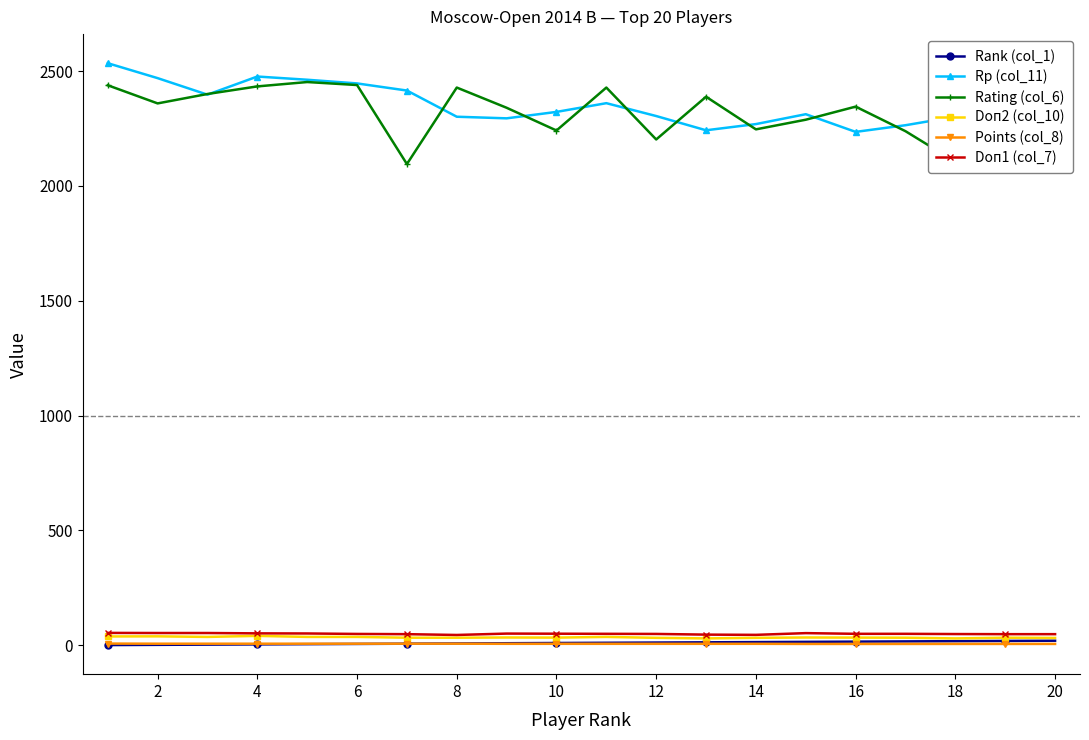

What is the greatest value displayed?

2534.0